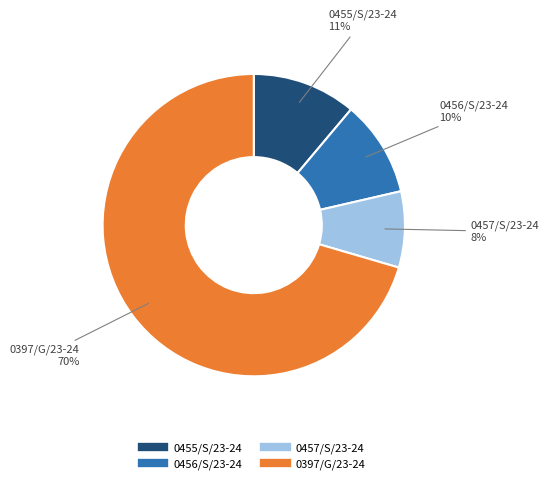

Does any single category account for the majority?

Yes